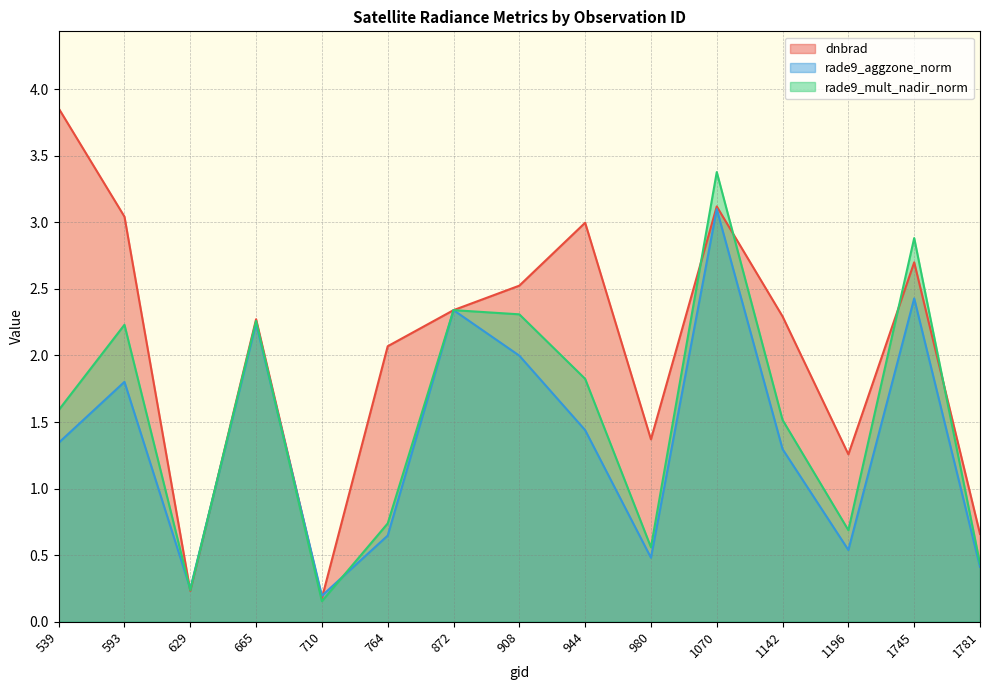

Reading right to left, transcribe all the data shown in this chart.

dnbrad: 1781=0.7	1745=2.7	1196=1.3	1142=2.3	1070=3.1	980=1.4	944=3.0	908=2.5	872=2.3	764=2.1	710=0.2	665=2.3	629=0.2	593=3.0	539=3.9
rade9_aggzone_norm: 1781=0.4	1745=2.4	1196=0.5	1142=1.3	1070=3.1	980=0.5	944=1.4	908=2.0	872=2.3	764=0.6	710=0.2	665=2.2	629=0.2	593=1.8	539=1.3
rade9_mult_nadir_norm: 1781=0.4	1745=2.9	1196=0.7	1142=1.5	1070=3.4	980=0.6	944=1.8	908=2.3	872=2.3	764=0.7	710=0.2	665=2.3	629=0.2	593=2.2	539=1.6